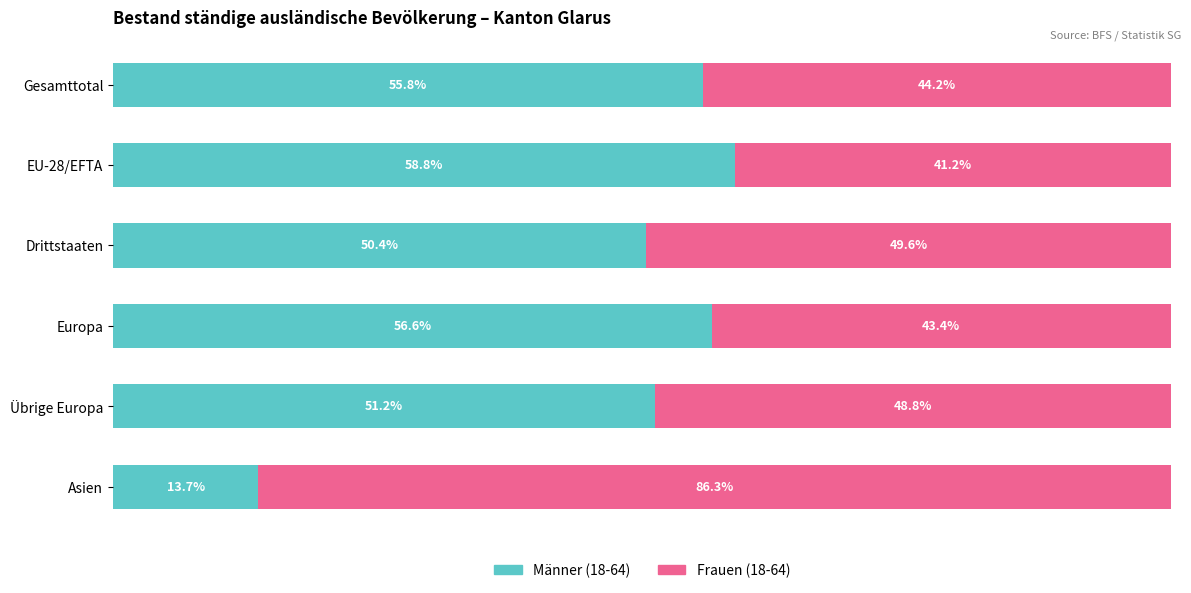

Rank the categories by Männer (18-64) value from highest to lowest.

EU-28/EFTA, Europa, Gesamttotal, Übrige Europa, Drittstaaten, Asien